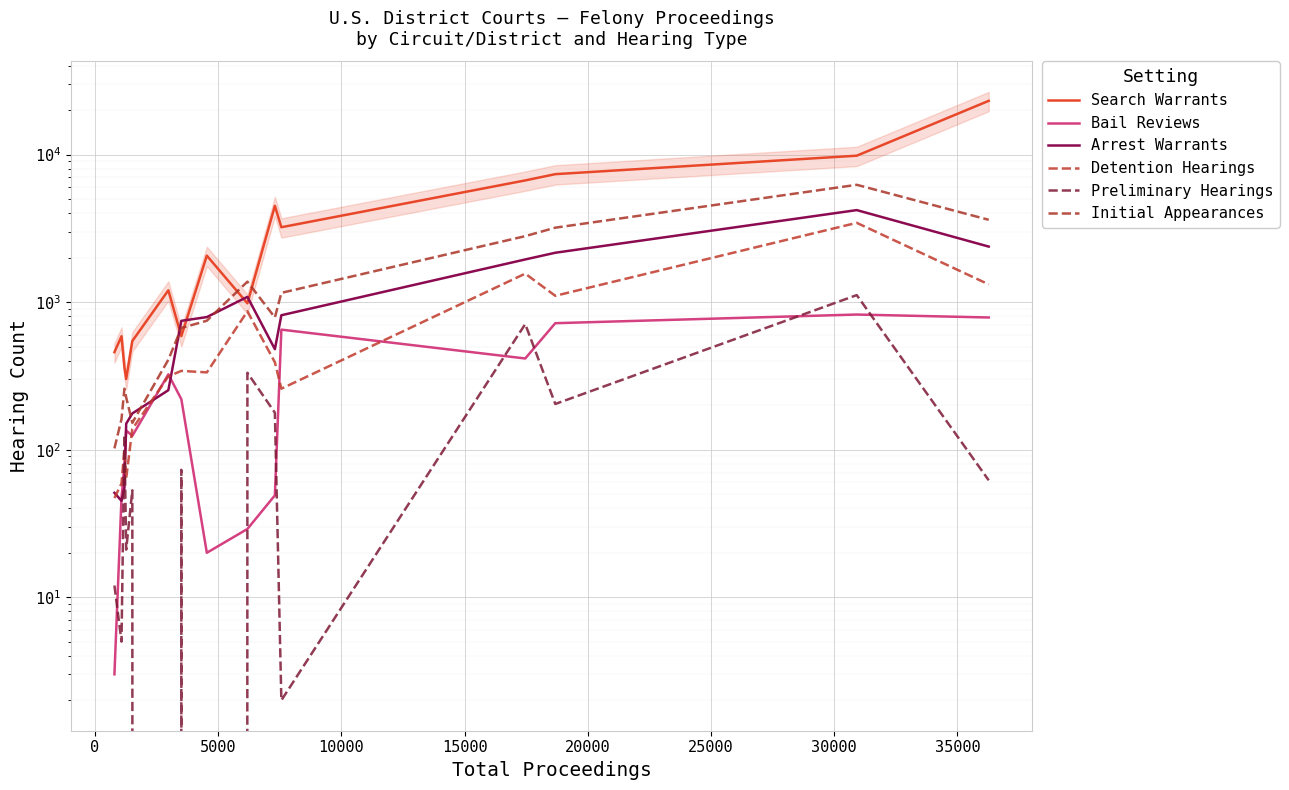

True or false: Preliminary Hearings and Search Warrants intersect in this chart.

False